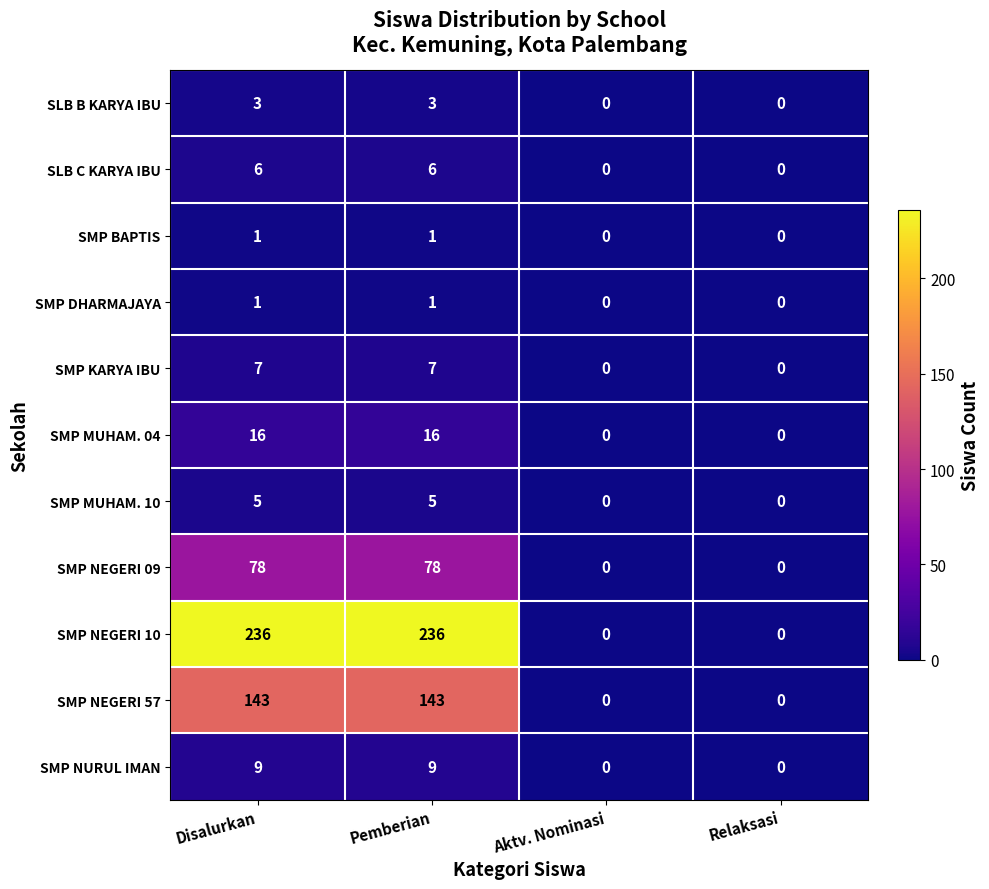

How many positive values does the SMP MUHAM. 04 series have?

2